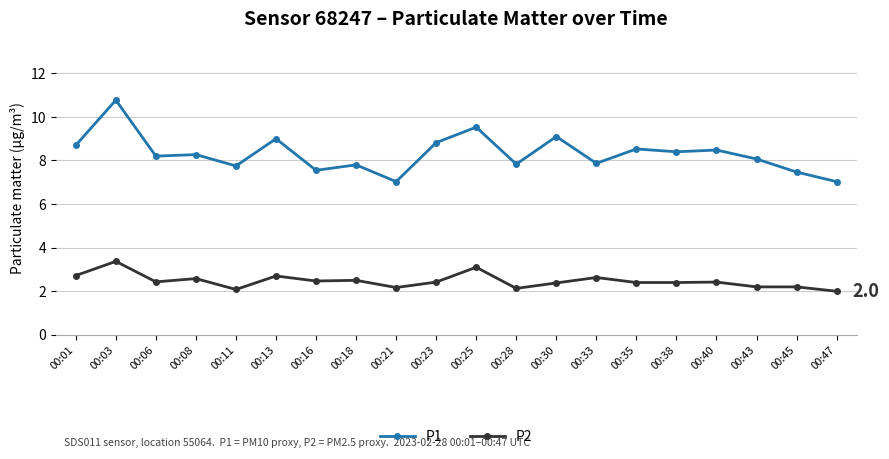

What is the total value across all series at 00:28?

10.0